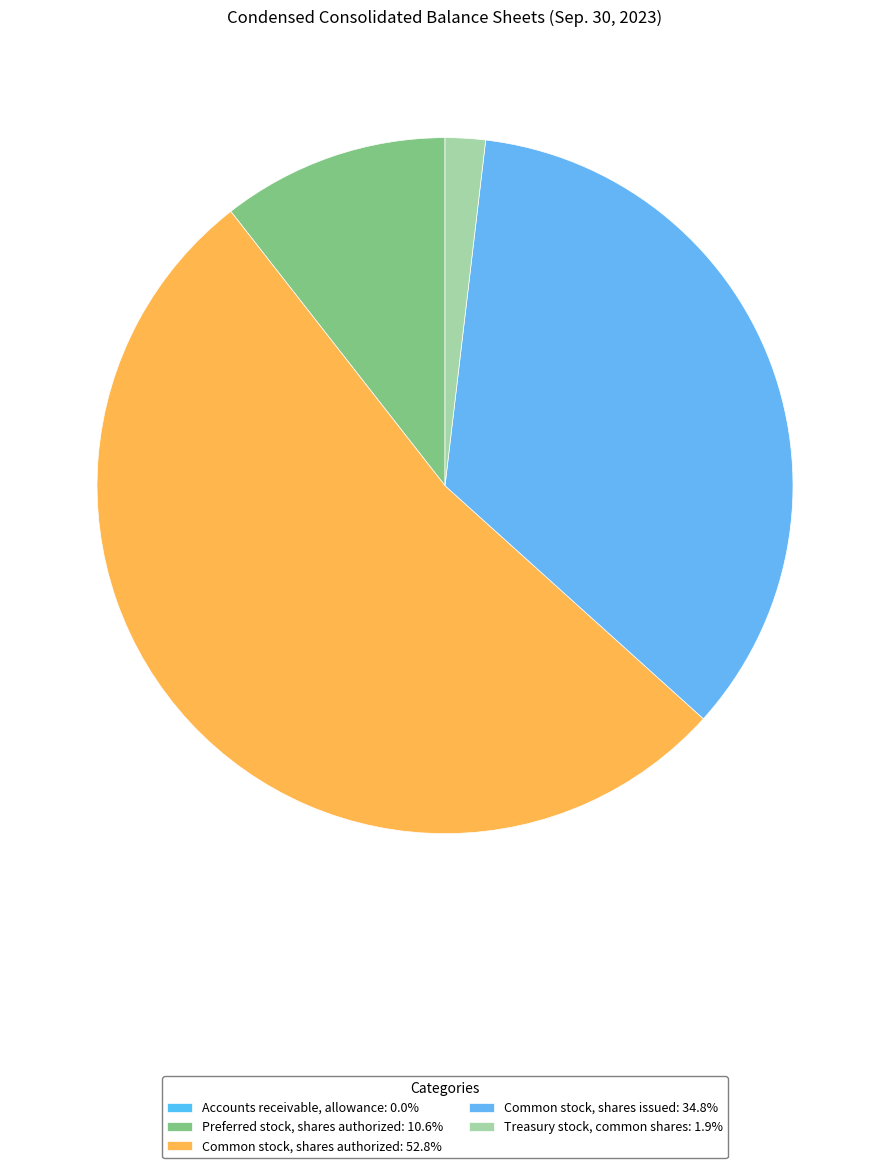

Which slice represents more than half of the pie?

Common stock, shares authorized